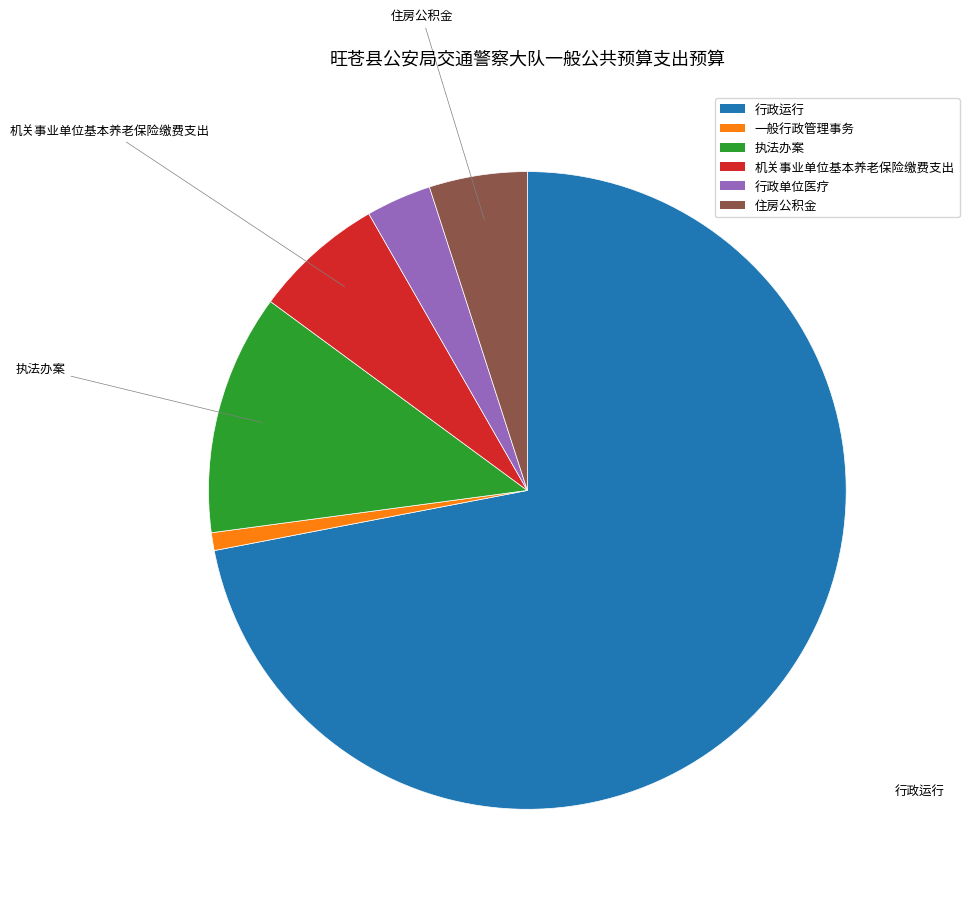

Which category accounts for the majority?

行政运行